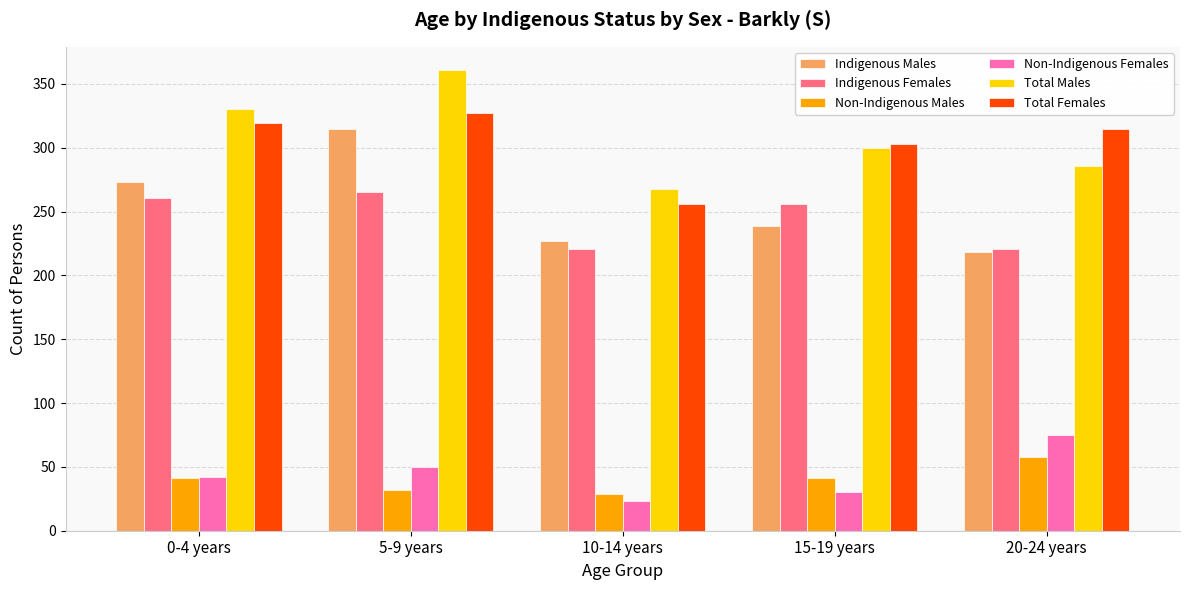

How many values in the Total Males series are below 300?

2